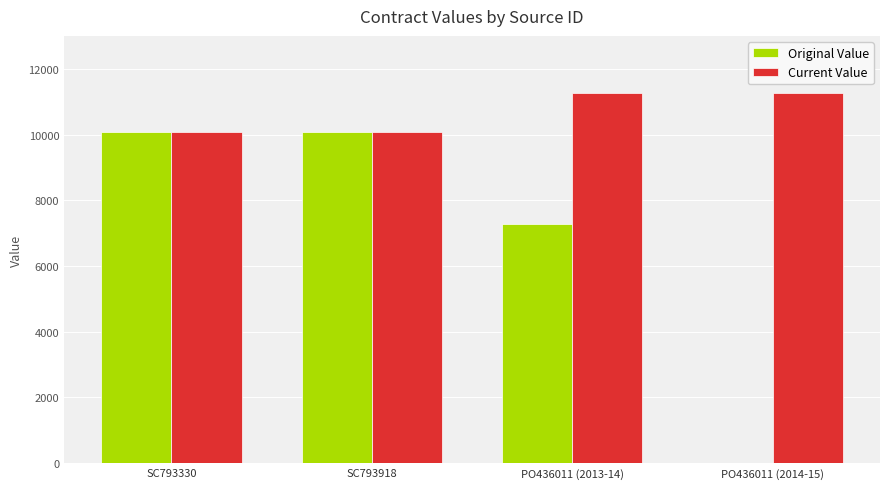

Where does the Current Value series first go above 11274?

PO436011 (2013-14)